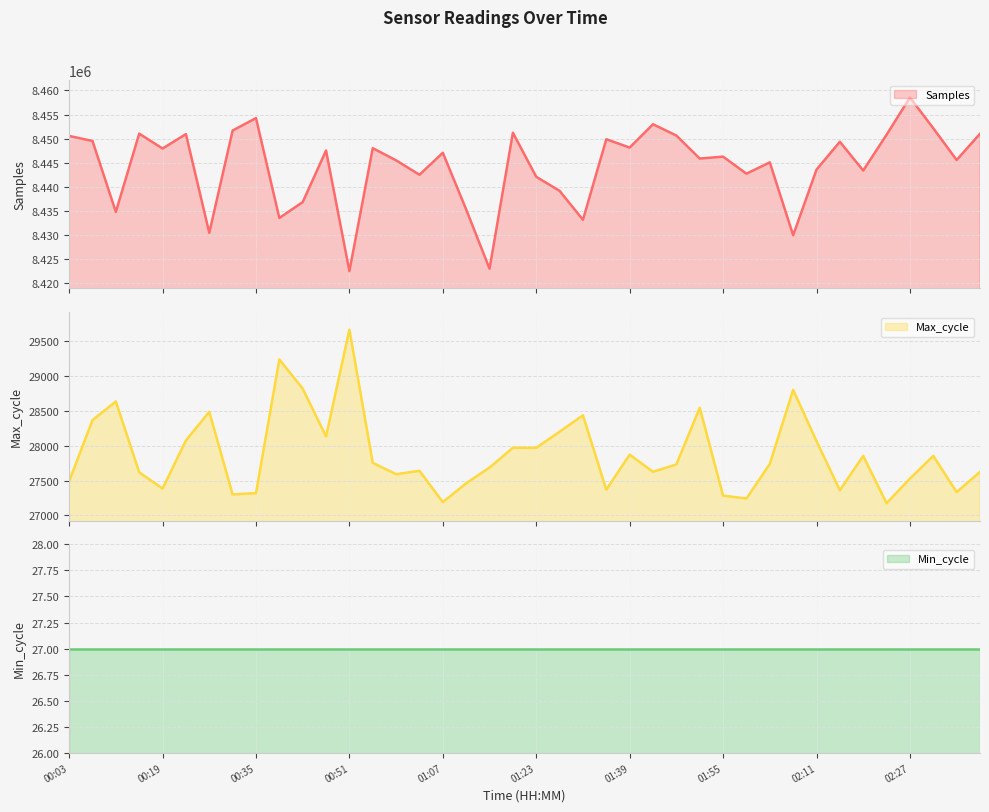

What is the difference between the Samples values at 01:51 and 00:51?

23316